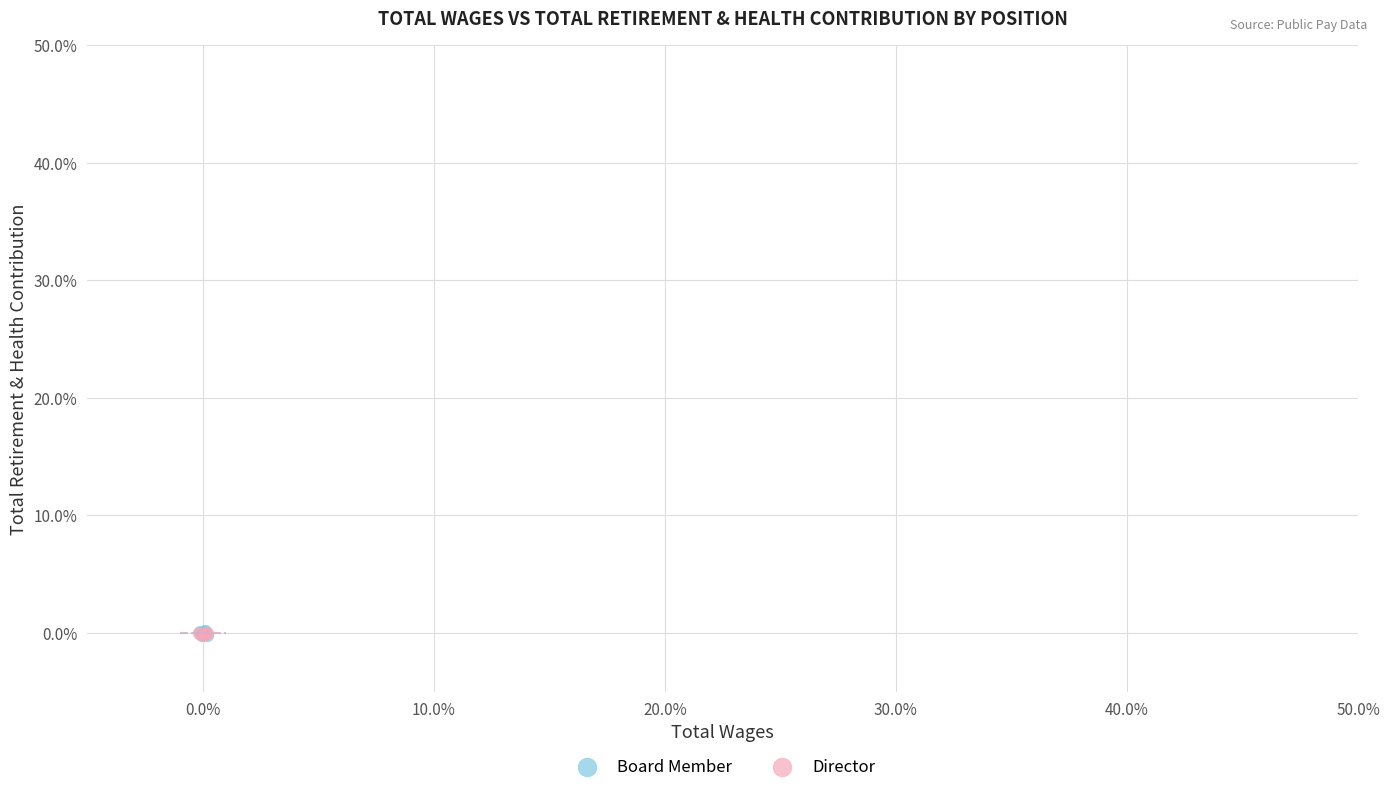

What are all the series names shown in the legend?

Board Member, Director